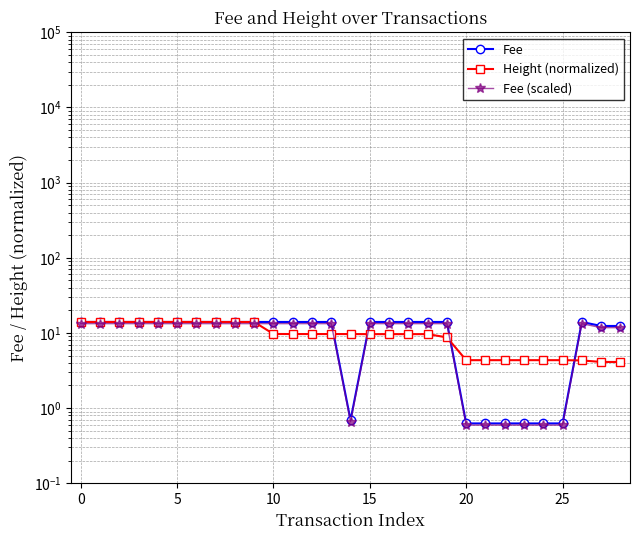

What is the approximate value of Fee (scaled) at 10?

13.3